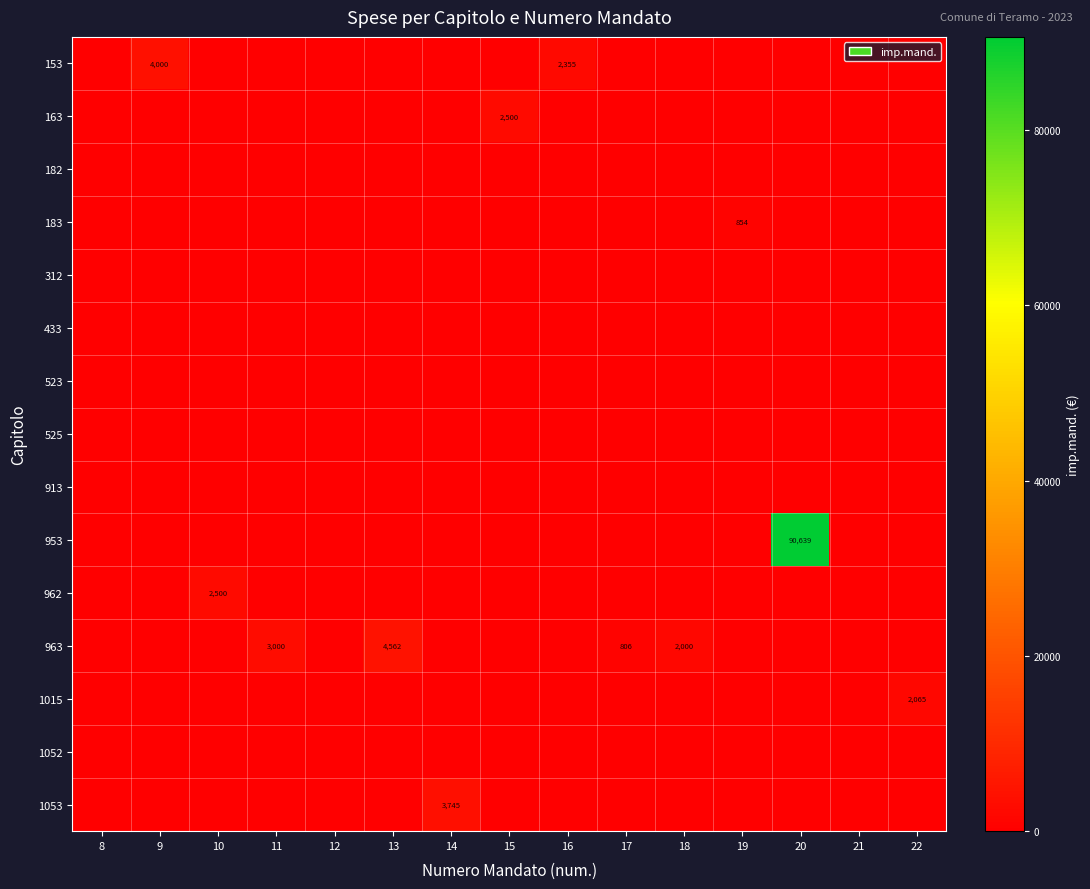

True or false: 953 has a value of 90639 at 20.

True